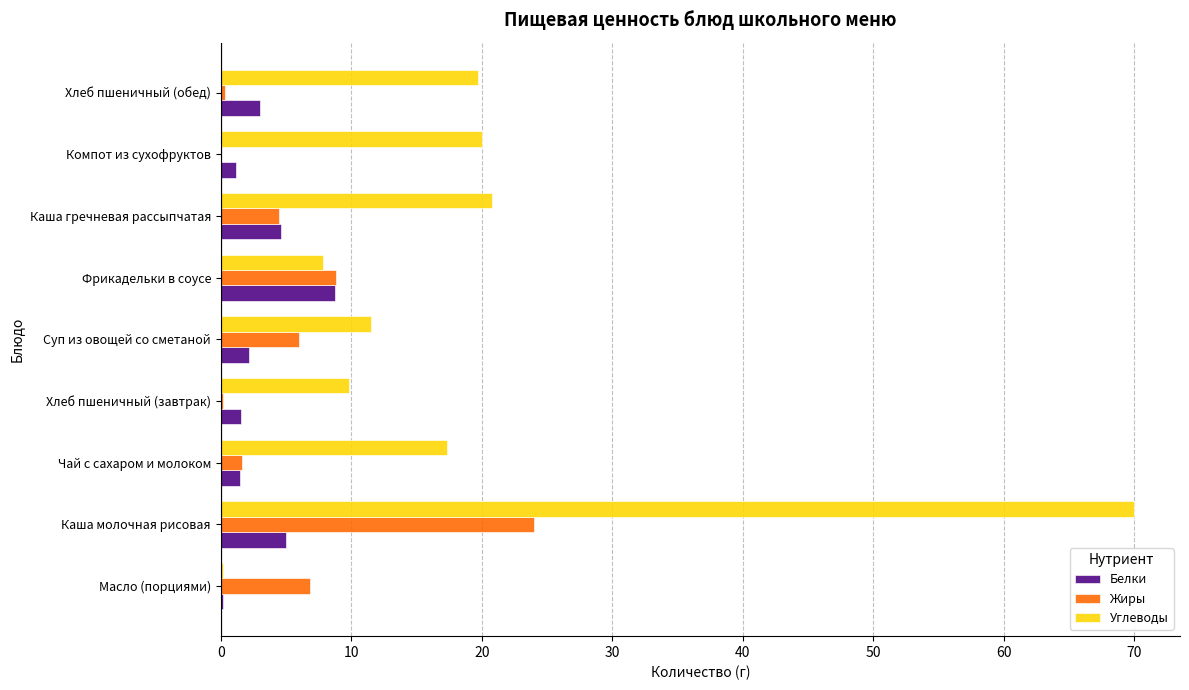

Is it true that Белки equals 3.0 at Хлеб пшеничный (обед)?

True